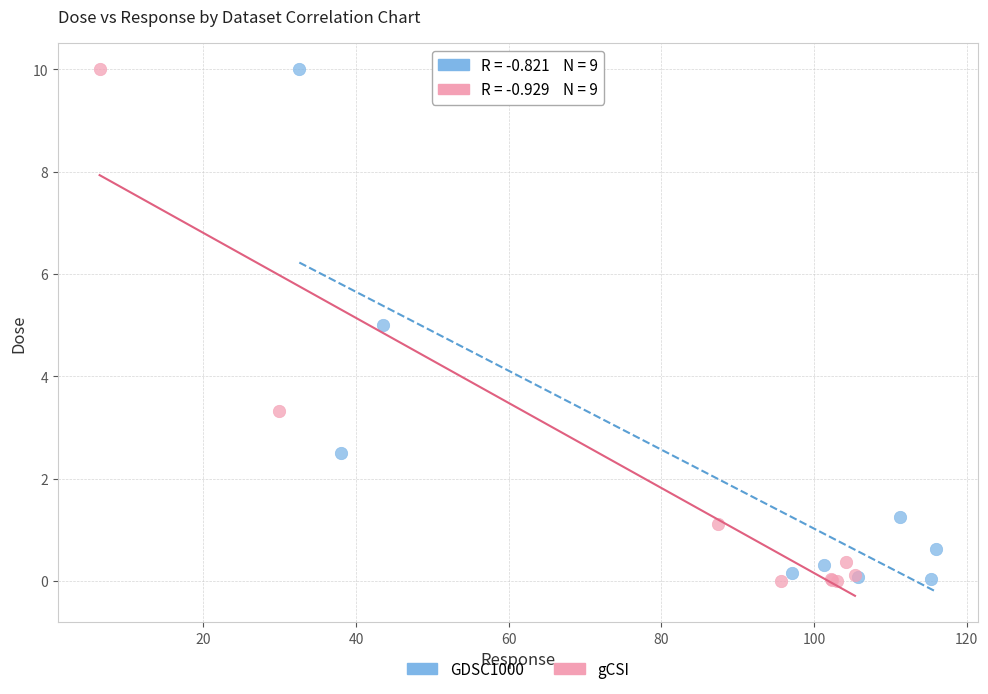

What are all the series names shown in the legend?

GDSC1000, gCSI